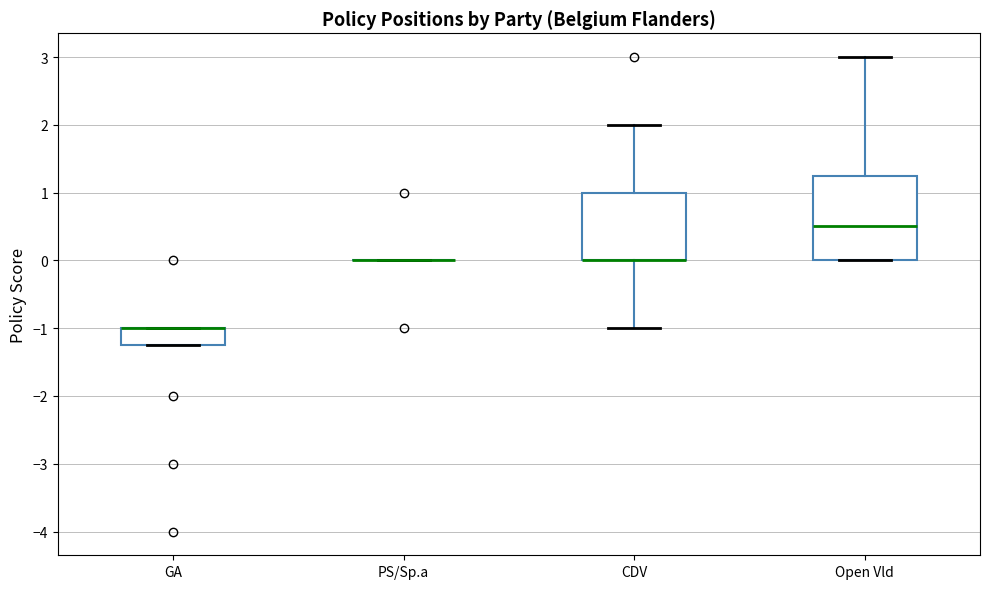

Reading left to right, transcribe this box plot: for each box, give where its median line is, the range the box spans, and where its two whiskers end, as read against the y-axis. The values are not printed on the chart, so give them approximately, as read against the axis.

GA: median -1.0 (drawn on the box's upper edge), box -1.2 to -1.0, whiskers -1.2 to -1.0
PS/Sp.a: box collapsed to a line at 0.0, whiskers 0.0 to 0.0
CDV: median 0.0 (drawn on the box's lower edge), box 0.0 to 1.0, whiskers -1.0 to 2.0
Open Vld: median 0.5, box 0.0 to 1.3, whiskers 0.0 to 3.0